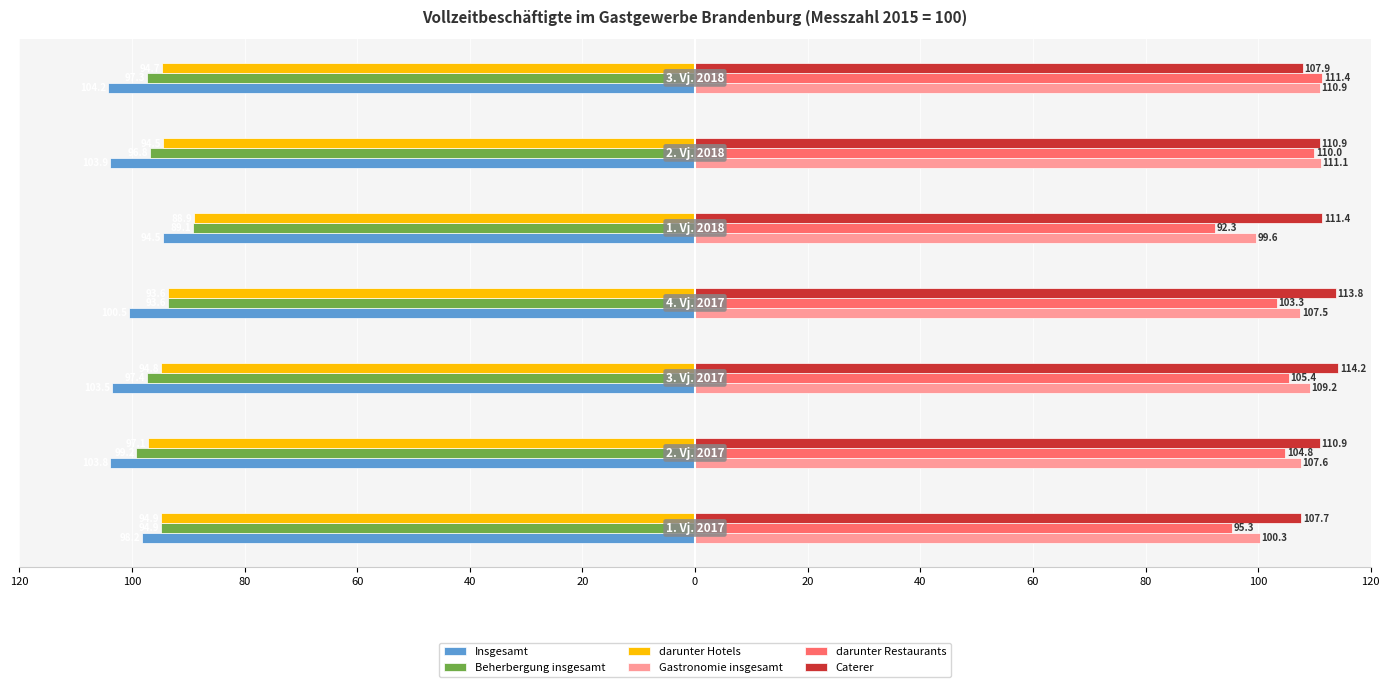

What is the minimum value for Caterer?

107.7